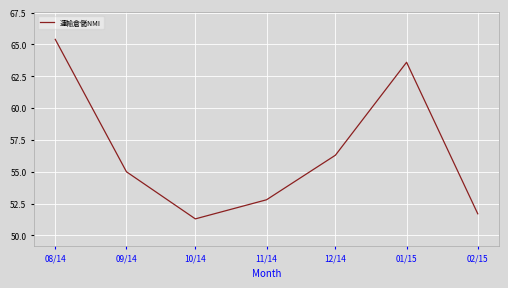

At which label does the data first exceed 55?

08/14